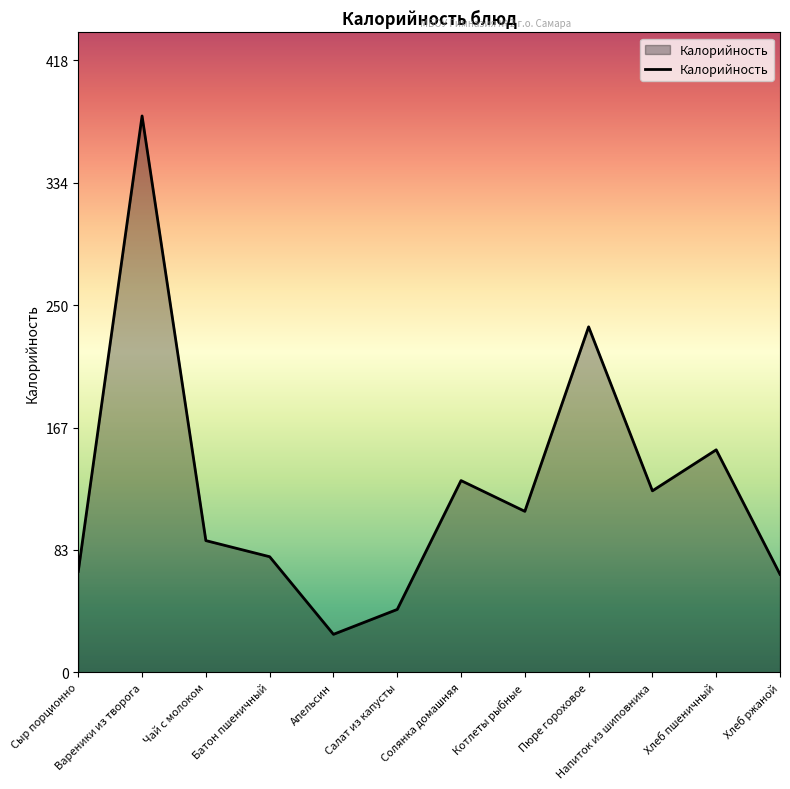

Reading left to right, extract all data points from this chart.

69	380	90	79	26	43	131	110	236	124	152	67